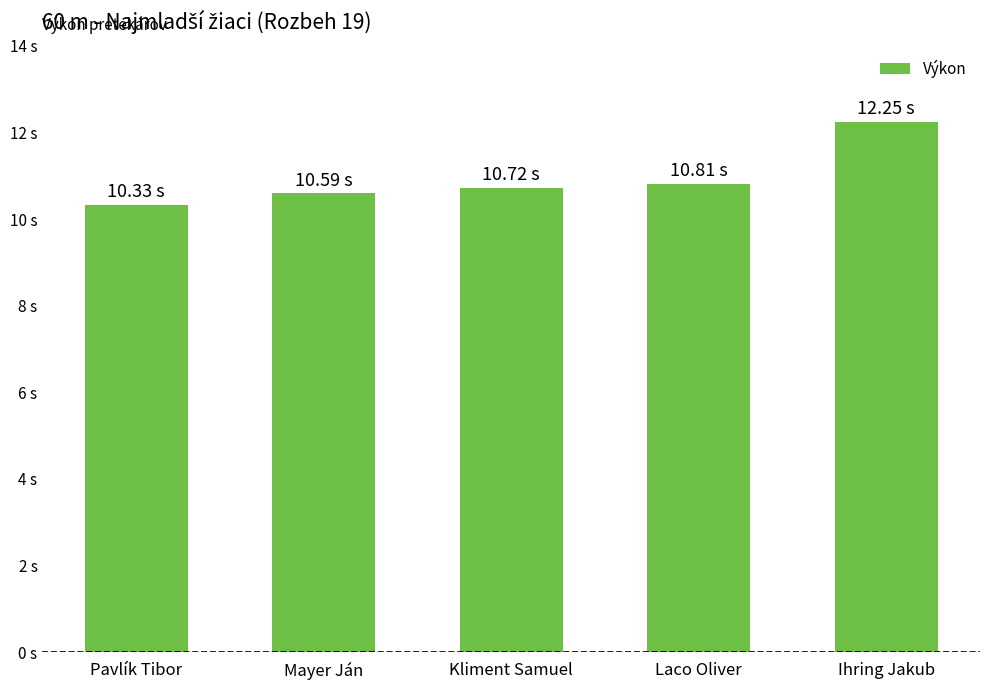

Reading left to right, what are all the values shown in this chart?

Pavlík Tibor=10.3	Mayer Ján=10.6	Kliment Samuel=10.7	Laco Oliver=10.8	Ihring Jakub=12.2